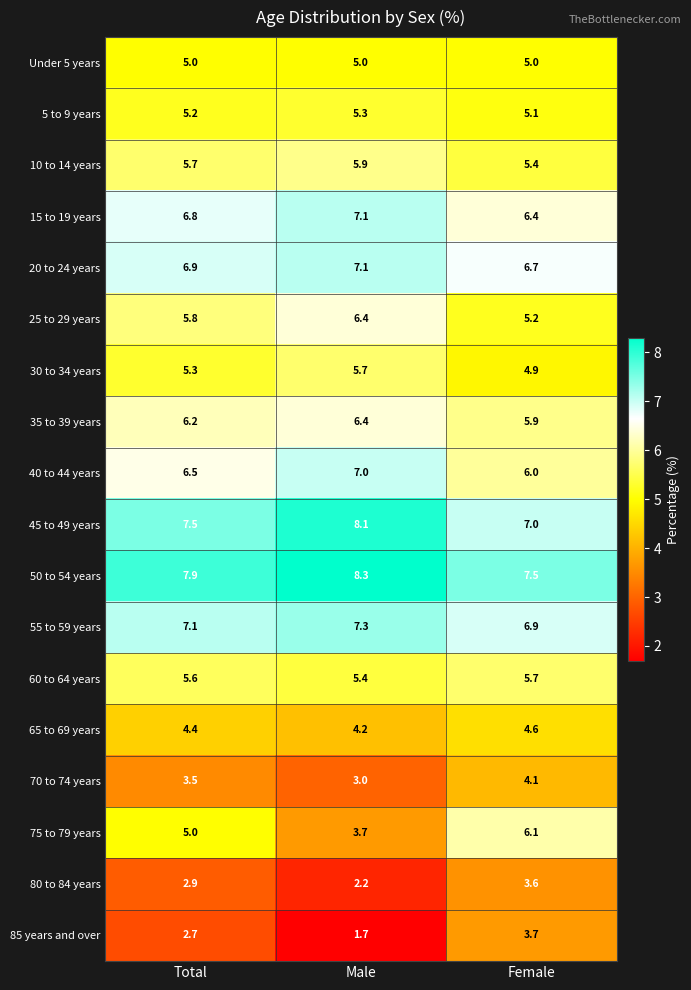

What is the difference between the maximum and minimum values in the 70 to 74 years series?

1.1